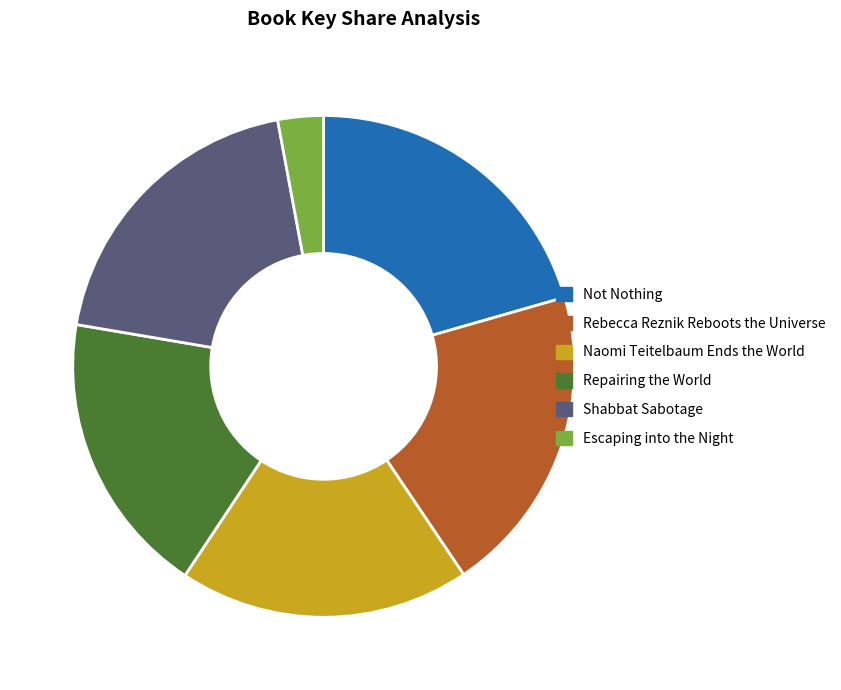

True or false: Rebecca Reznik Reboots the Universe accounts for 30% of the total.

False